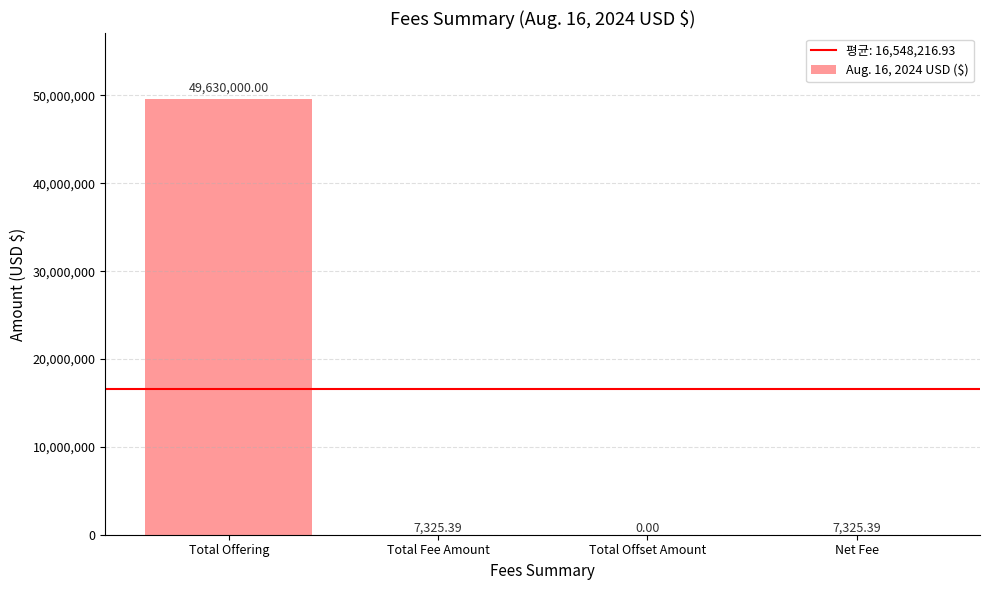

What is the sum of the values at Total Offset Amount and Net Fee?

7325.4